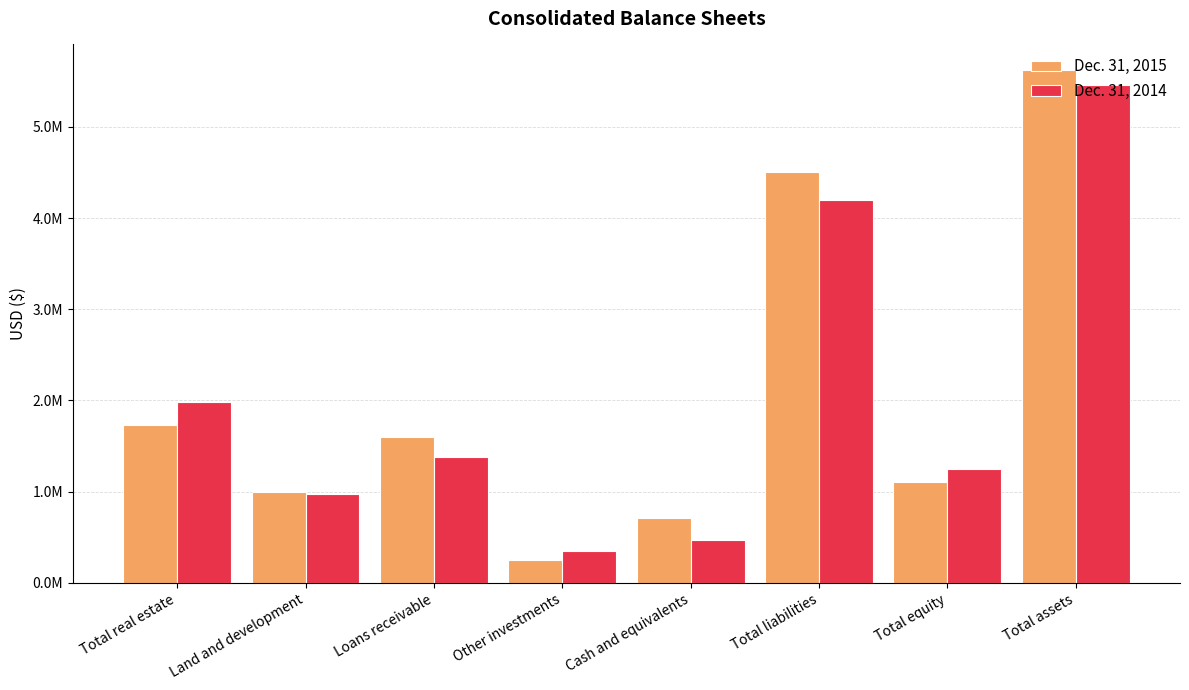

Read the Dec. 31, 2015 value at Other investments.

254172